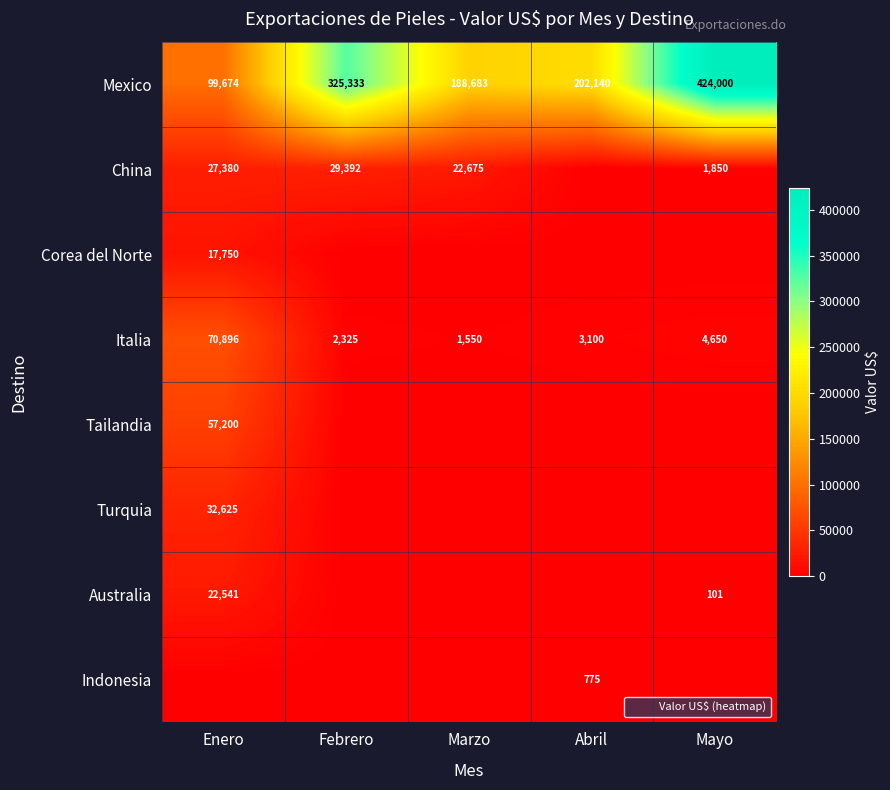

The Tailandia series shows 95032.8 at Enero. True or false?

False